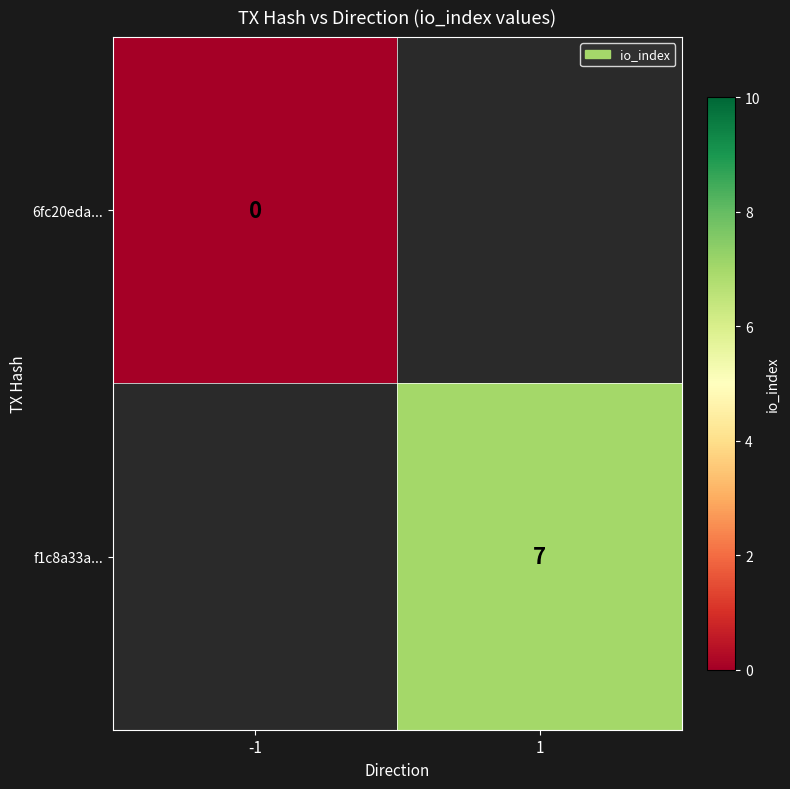

The value of f1c8a33a... at 1 is 7. True or false?

True